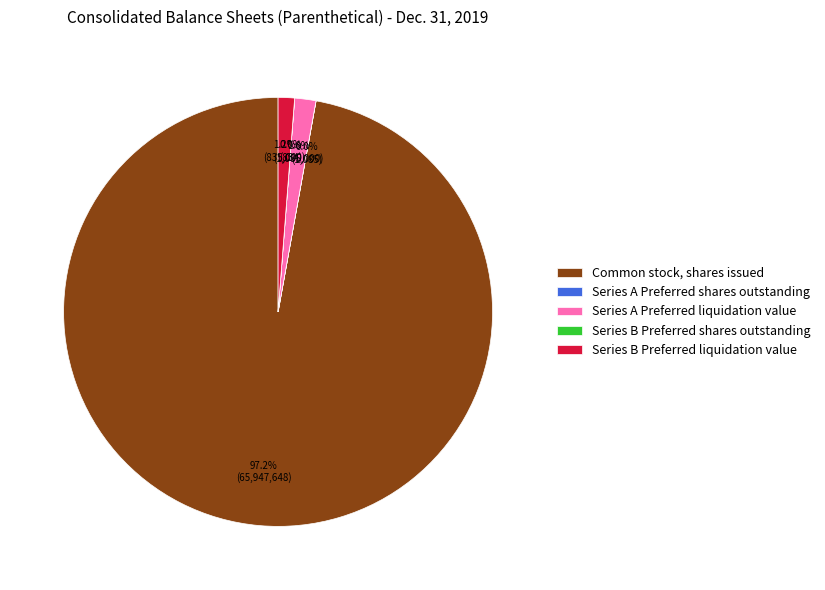

What percentage is the Common stock, shares issued slice, to the nearest percent?

97%